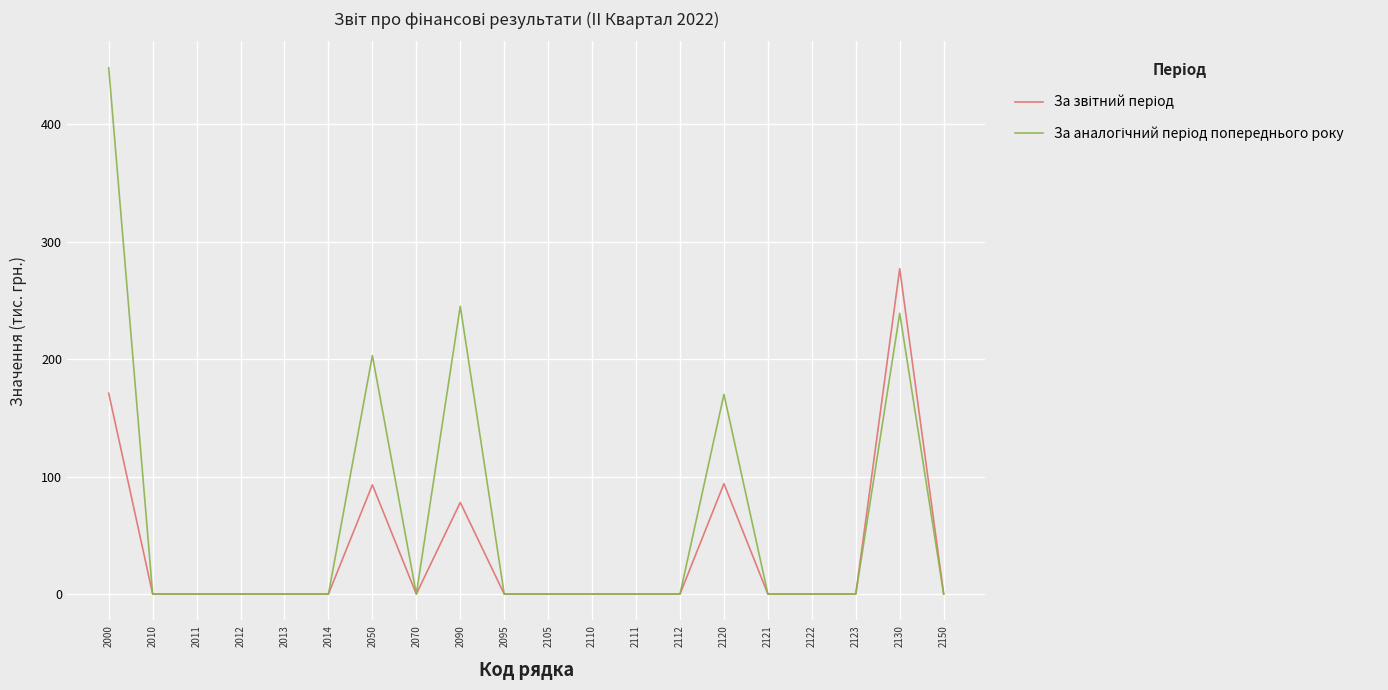

How many lines are shown in the chart?

2